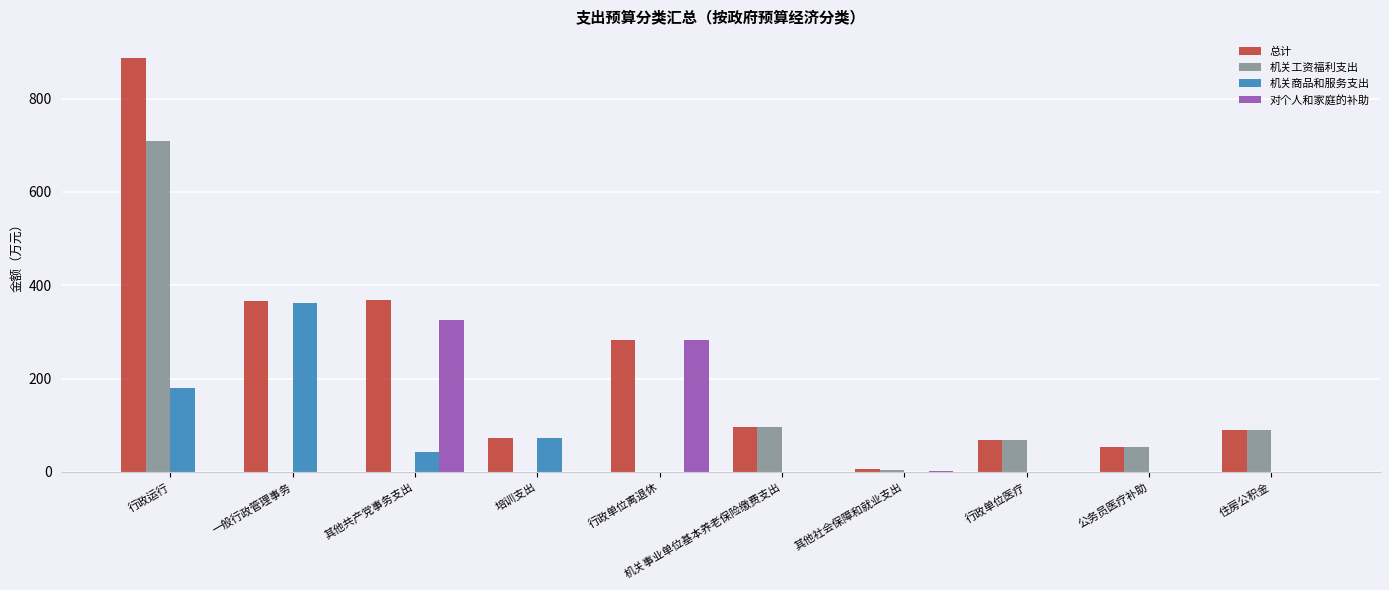

How many data points does each series have?

10